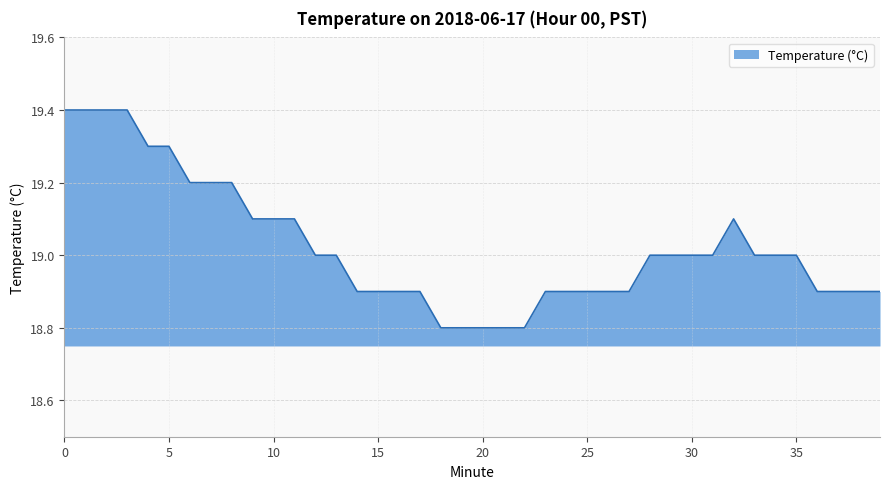

What is the difference between the maximum and minimum values?

0.6